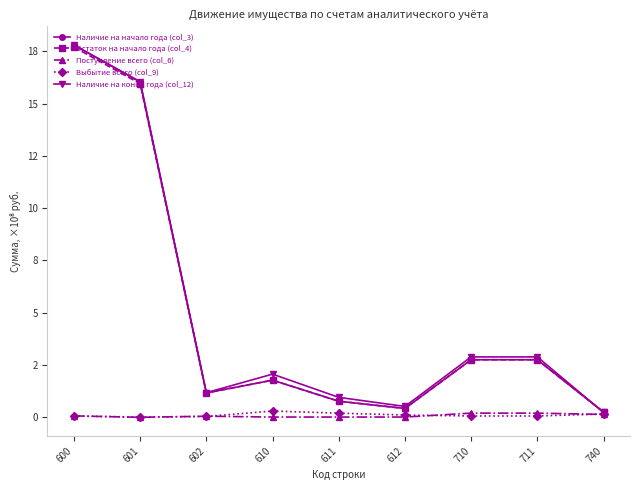

Does the chart have visible grid lines?

No